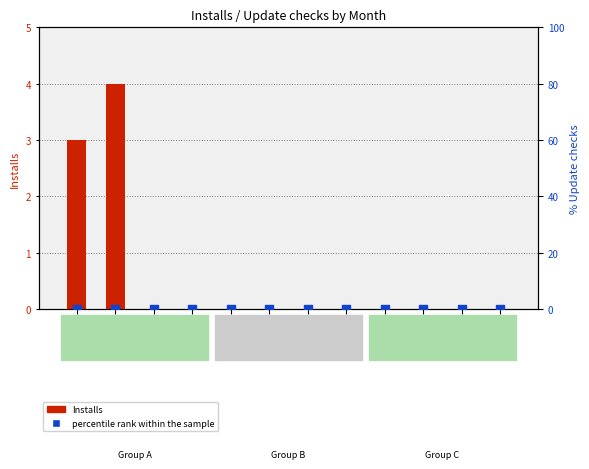

Which series contains the highest Y value?

Installs